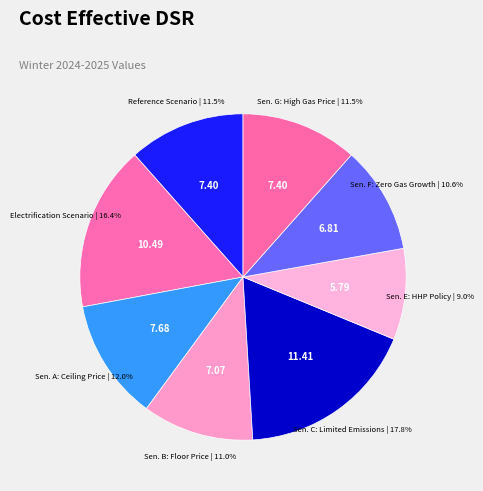

Which slice is the largest?

Sensitivity C: Limited Emissions